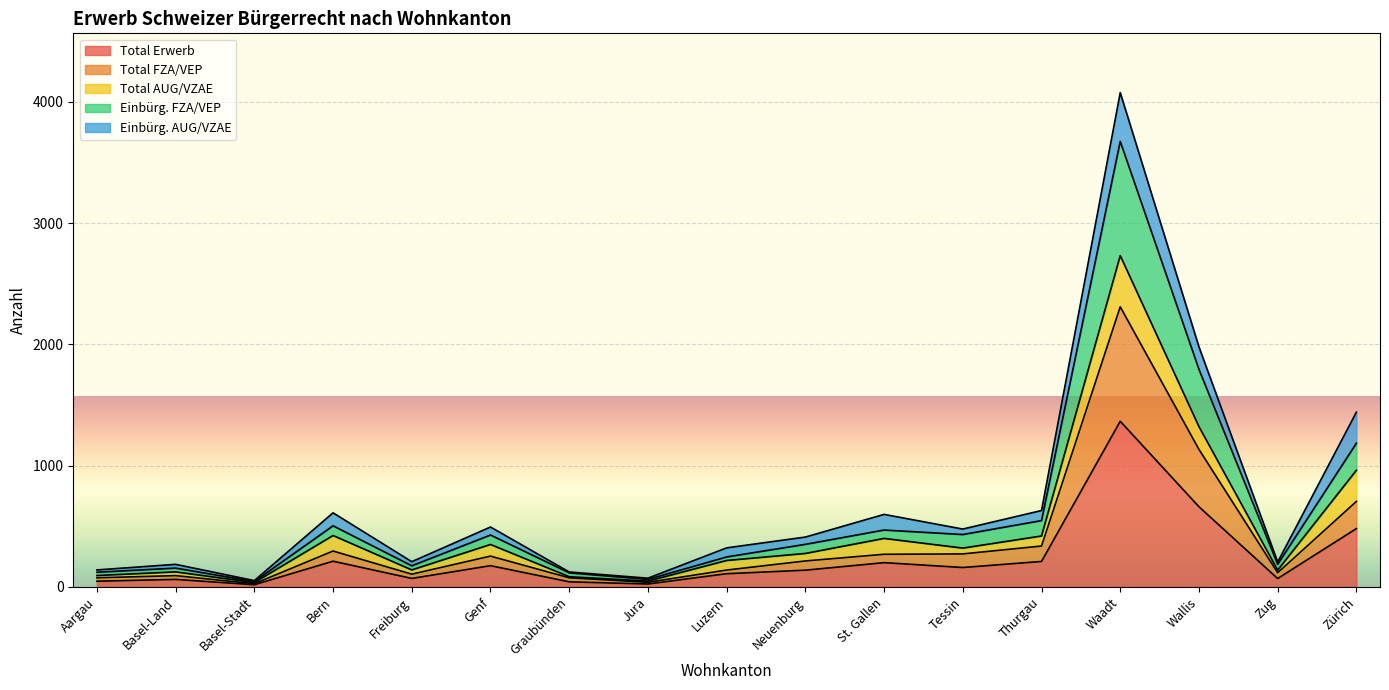

How many lines are shown in the chart?

5